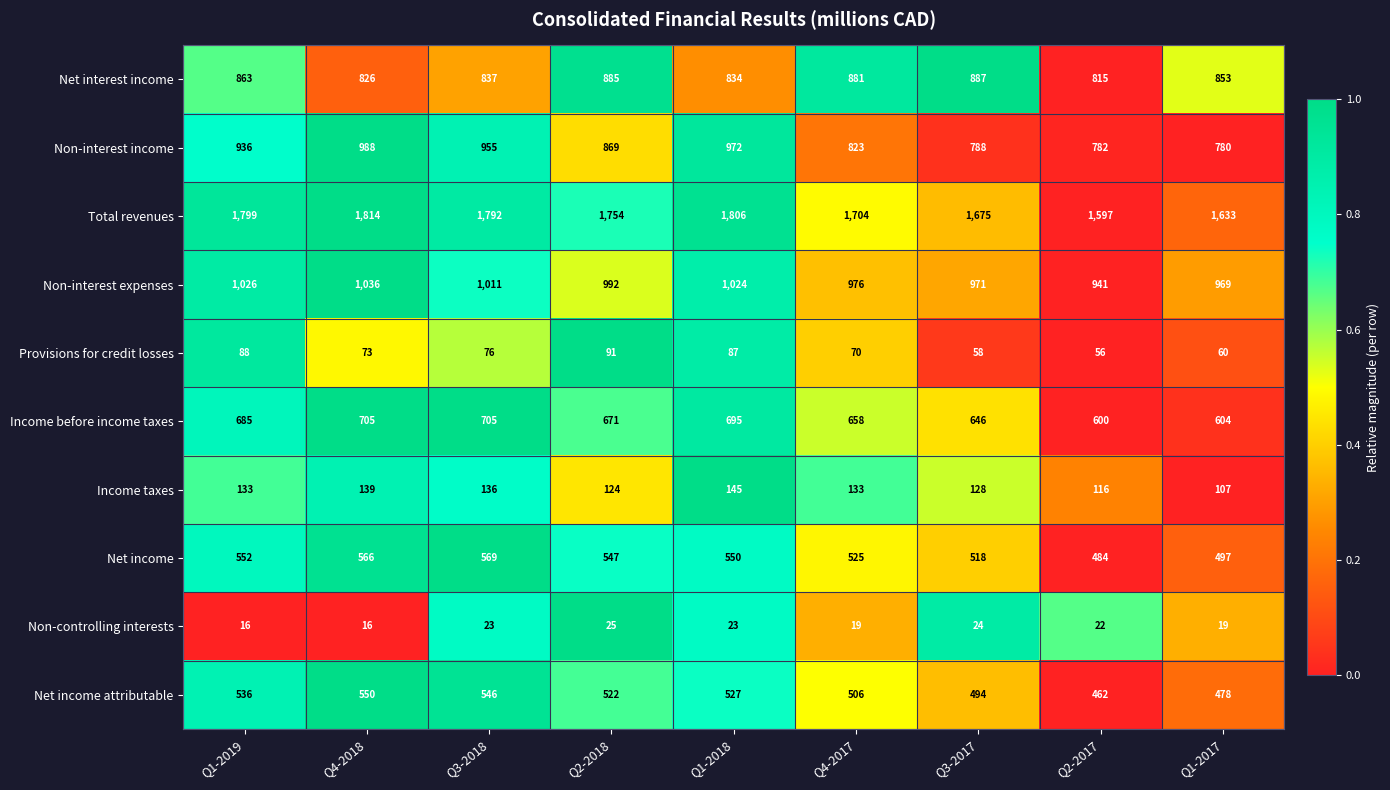

Rank the series by their maximum value, from highest to lowest.

Total revenues, Non-interest expenses, Non-interest income, Net interest income, Income before income taxes, Net income, Net income attributable, Income taxes, Provisions for credit losses, Non-controlling interests